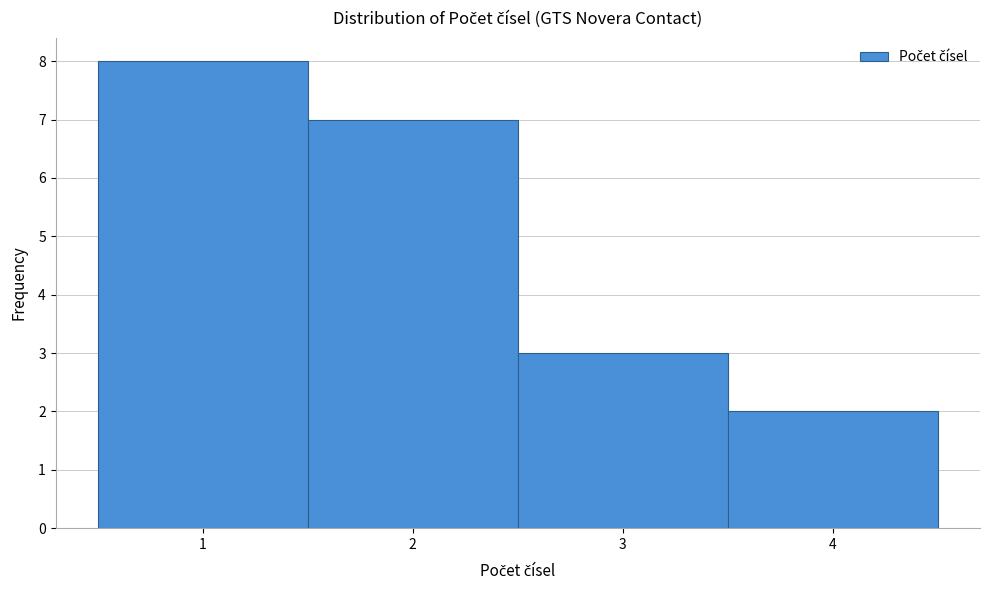

Reading left to right, transcribe this chart: for each bar, give the range it covers on the x-axis and its height. The values are not printed on the chart, so give them approximately, as read against the axis.

0.5 to 1.5: 8
1.5 to 2.5: 7
2.5 to 3.5: 3
3.5 to 4.5: 2